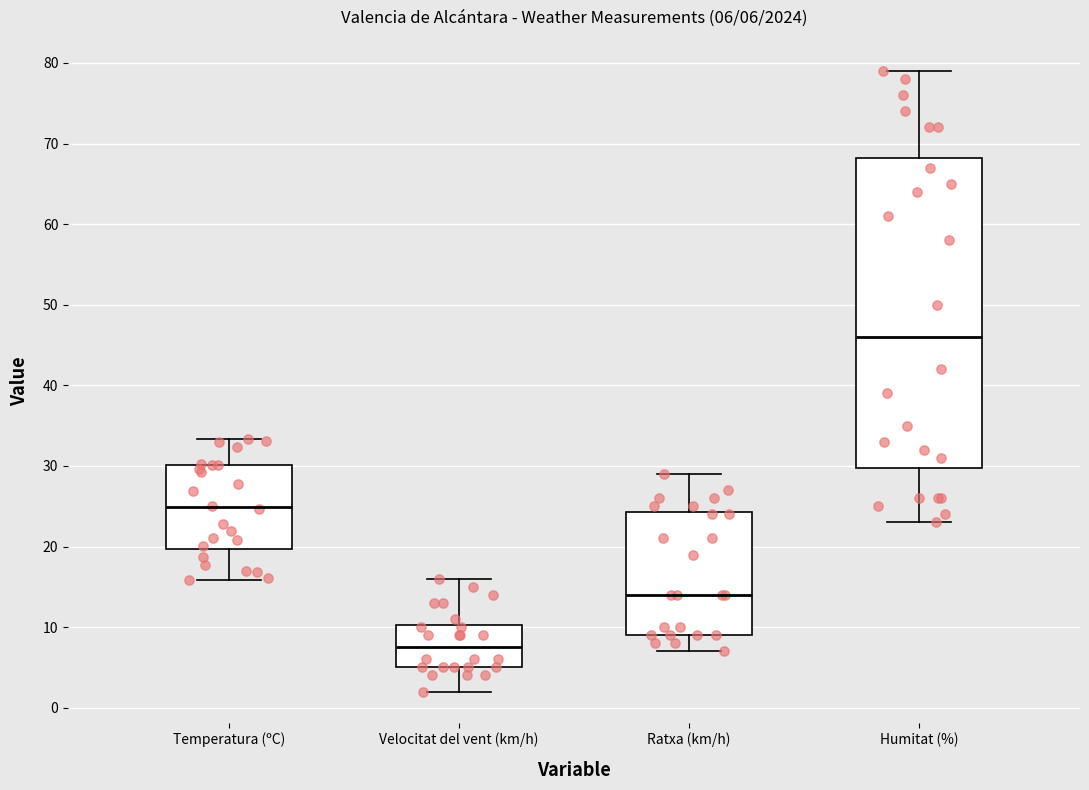

Which box has the lowest median line?

Velocitat del vent (km/h)